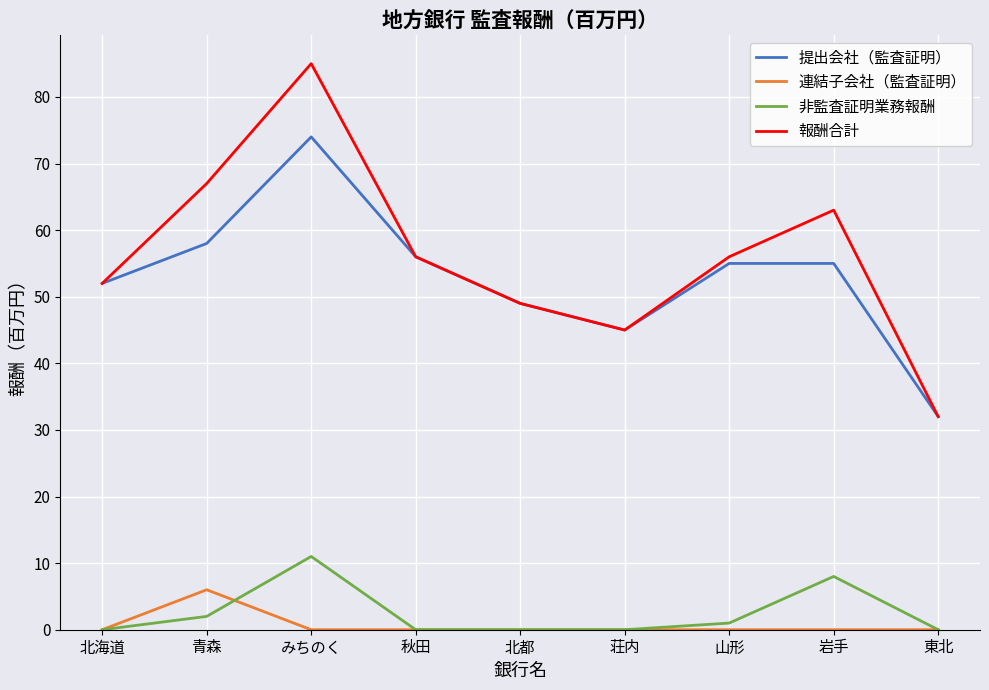

What position from the left is 岩手?

8